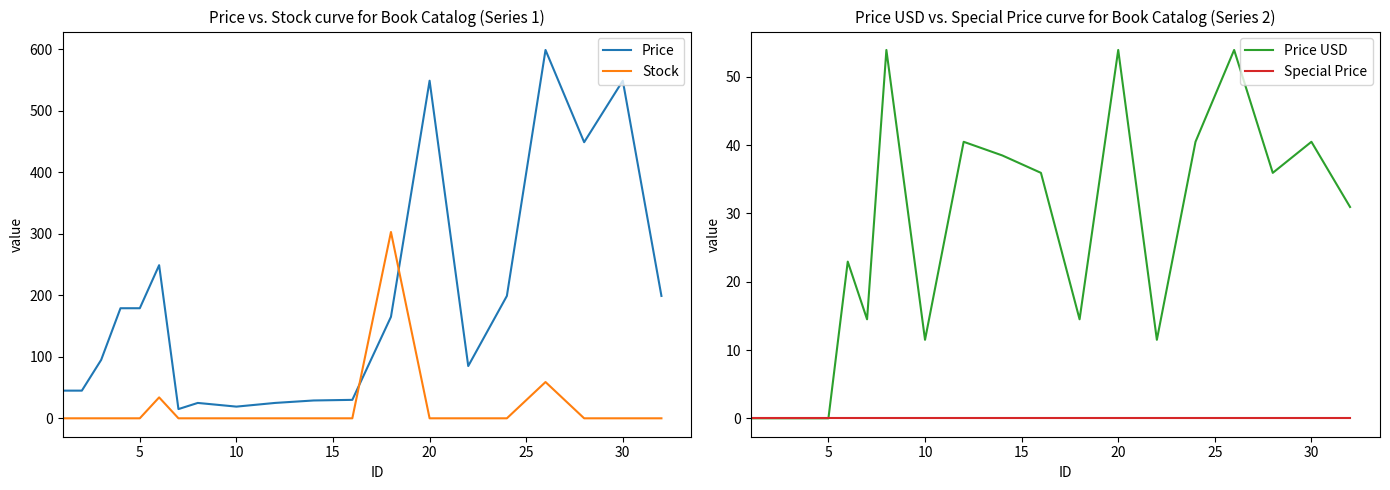

At how many categories does at least one series exceed 550?

1